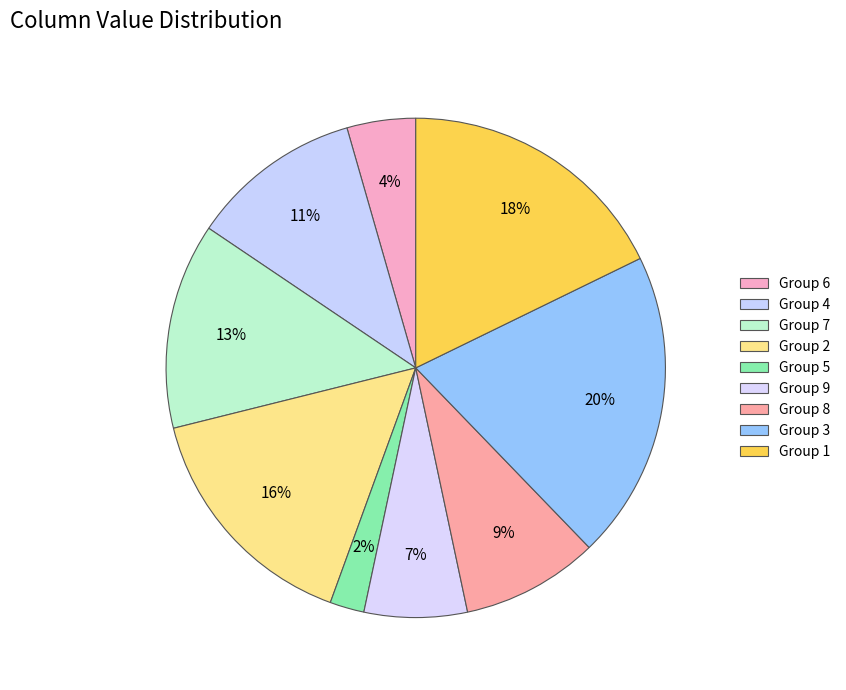

How many segments does this pie chart have?

9